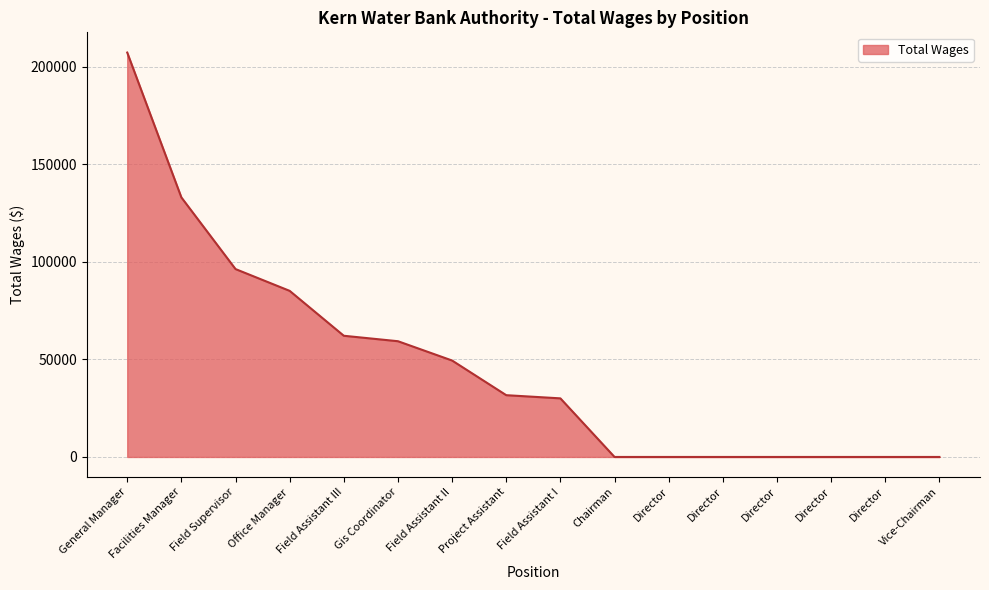

How many lines are shown in the chart?

1